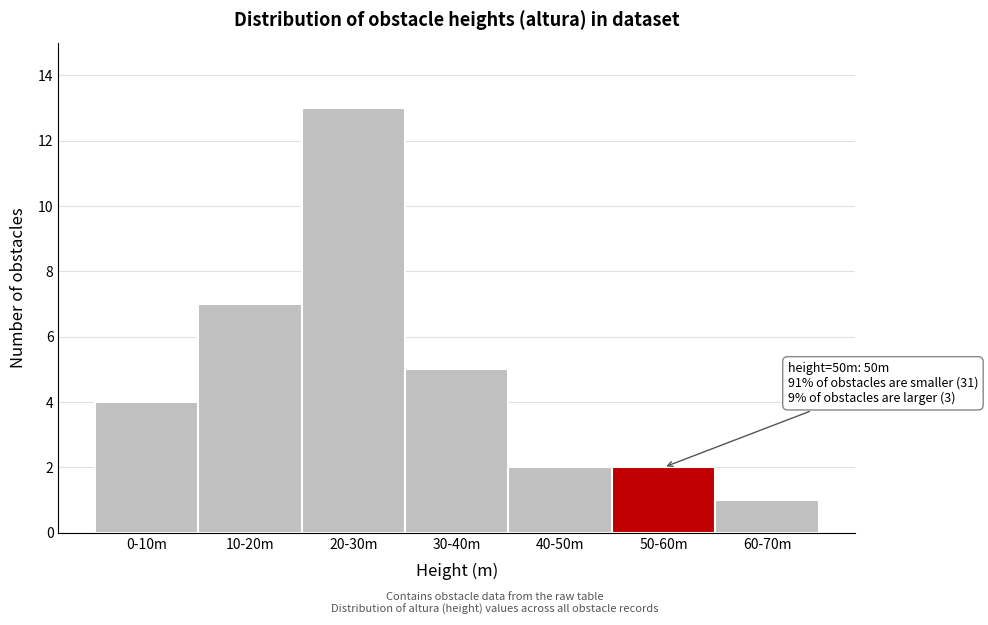

Reading left to right, list all the values displayed in this chart.

4	7	13	5	2	2	1